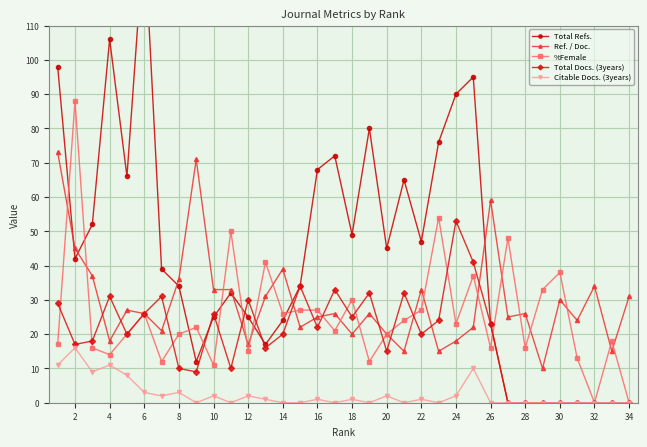

What is the difference between the maximum and minimum values in the Citable Docs. (3years) series?

16